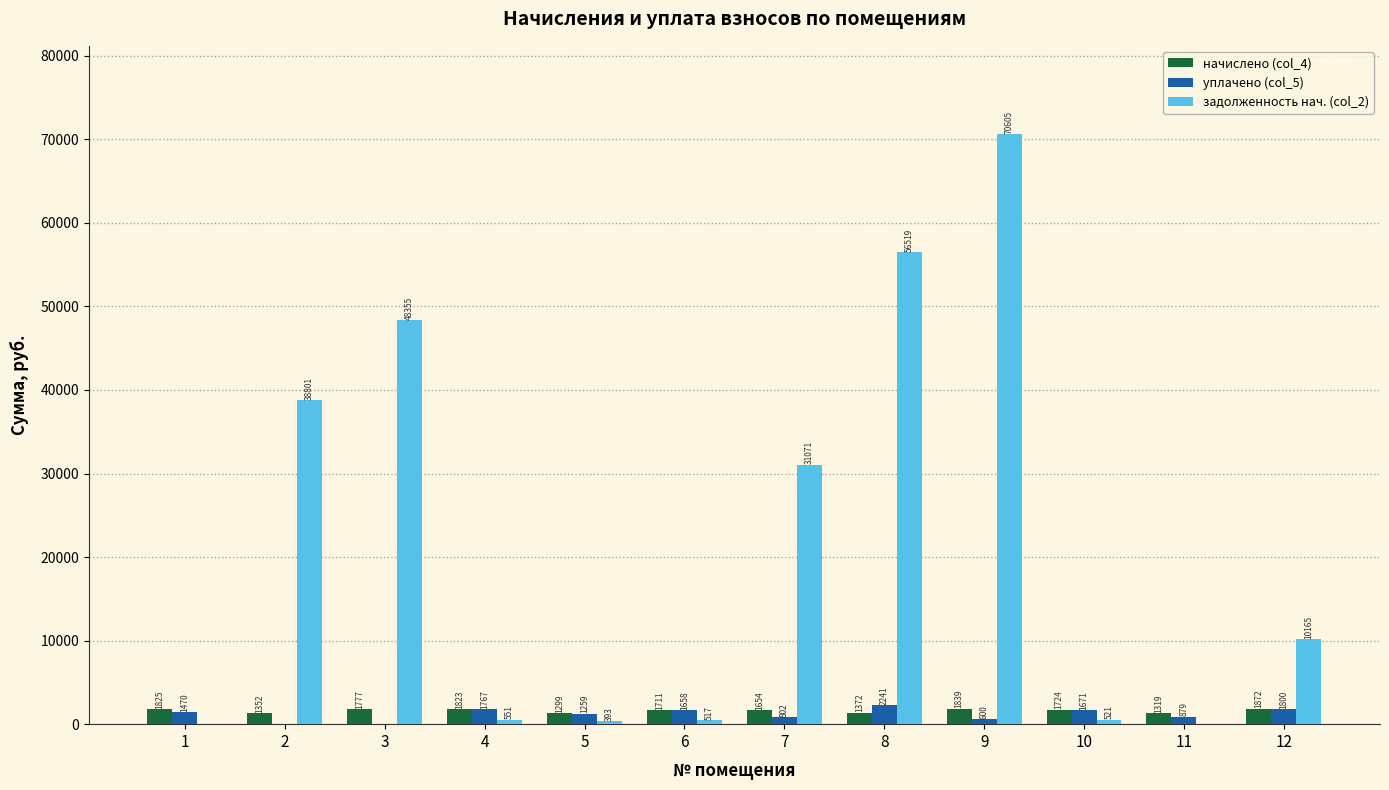

At which category is the sum across all series the highest?

9